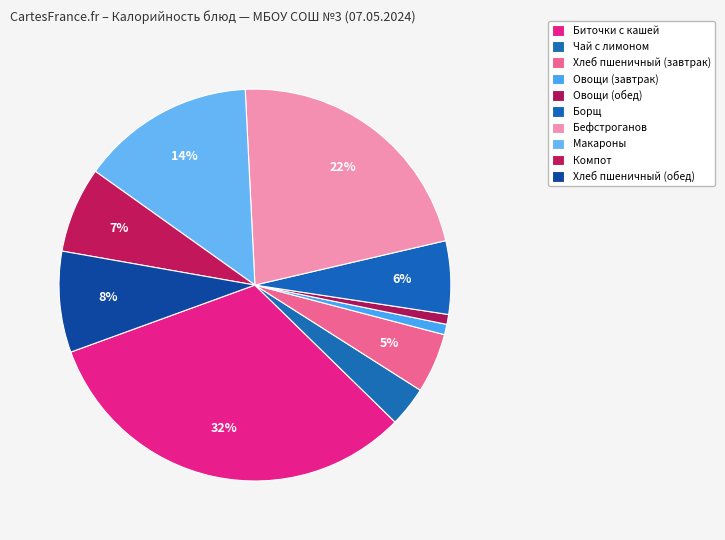

Which category has the smallest portion of the pie?

Овощи (обед)